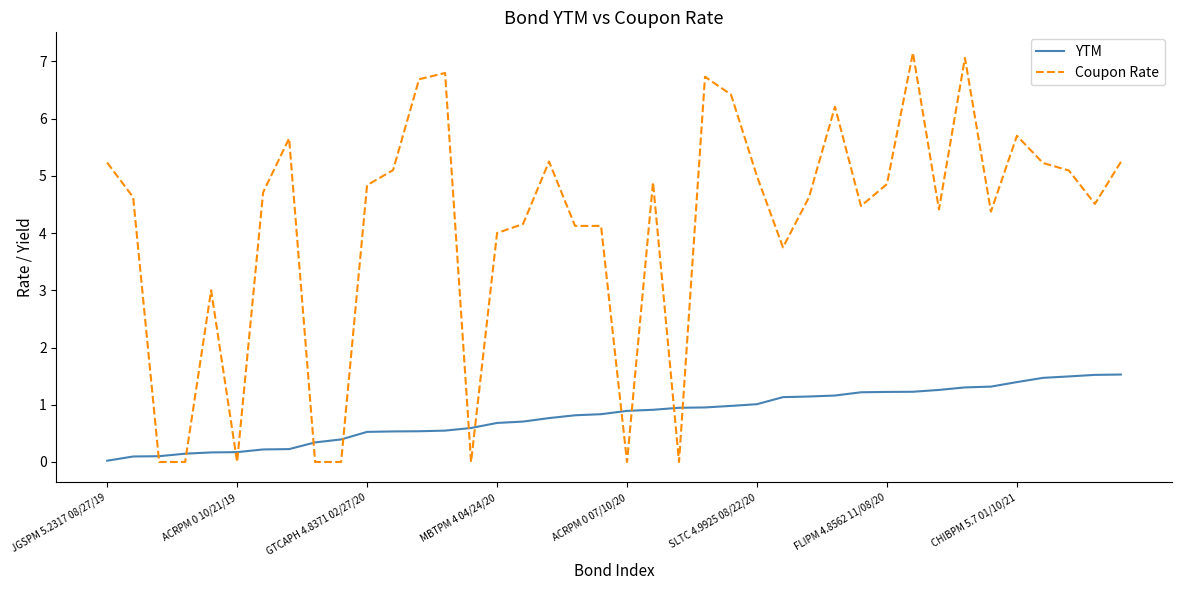

What is the difference between the maximum and minimum values in the YTM series?

1.5